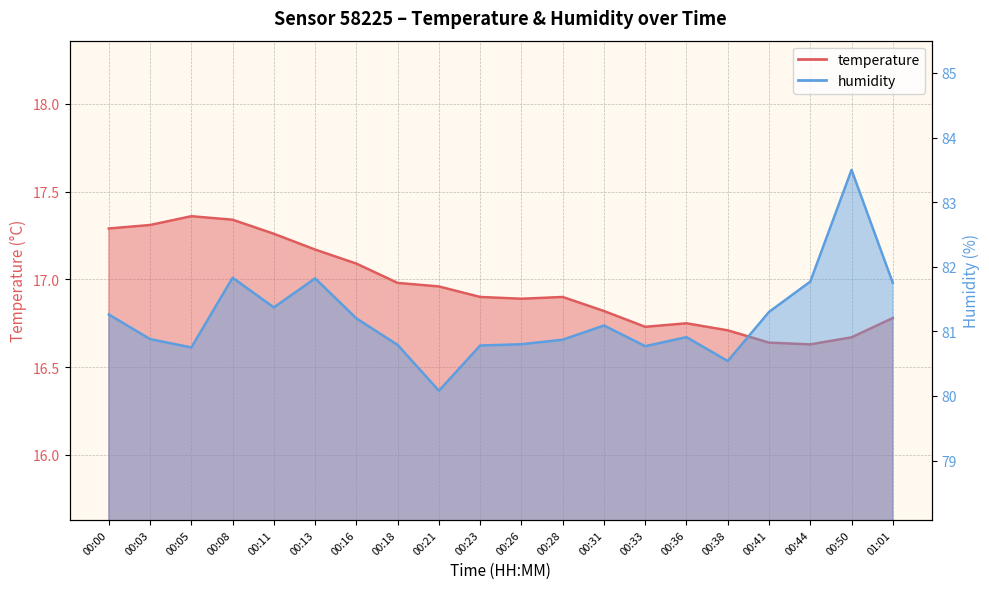

Which has a higher value, 00:50 or 00:26?

00:26